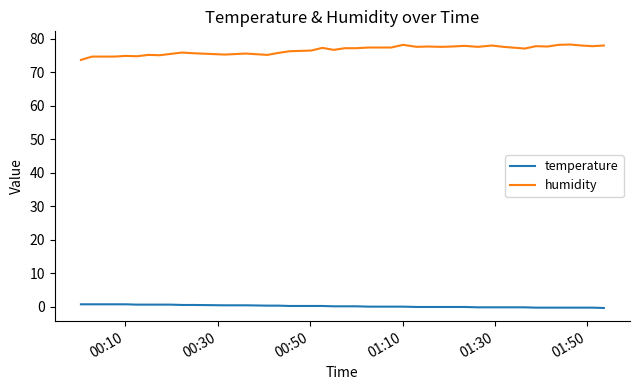

True or false: humidity and temperature intersect in this chart.

False